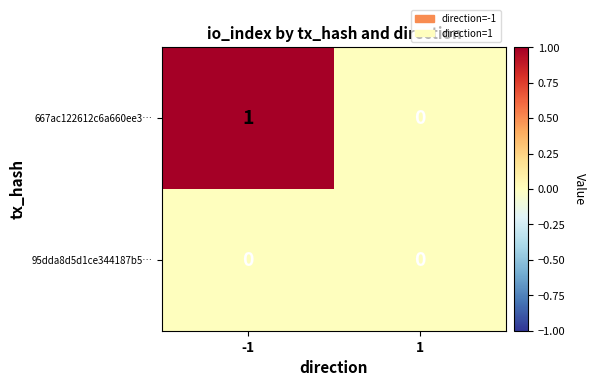

Between -1 and 1, which series saw the biggest shift?

667ac122612c6a660ee3…